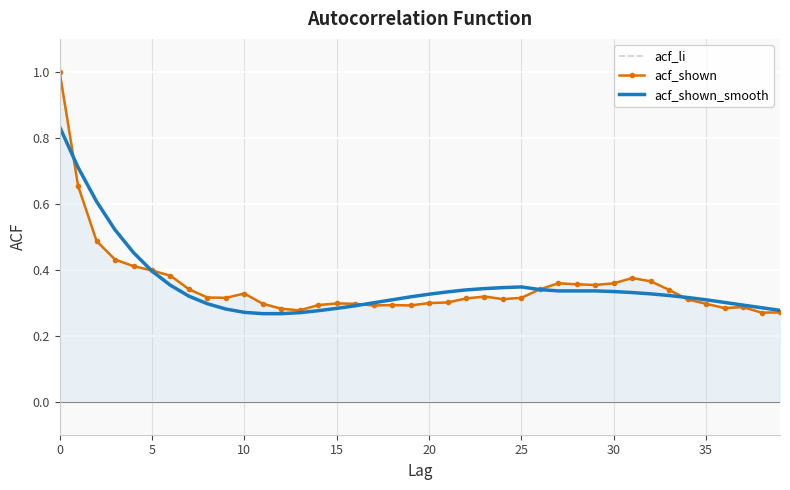

The value of acf_li at 15 is 0.4. True or false?

True